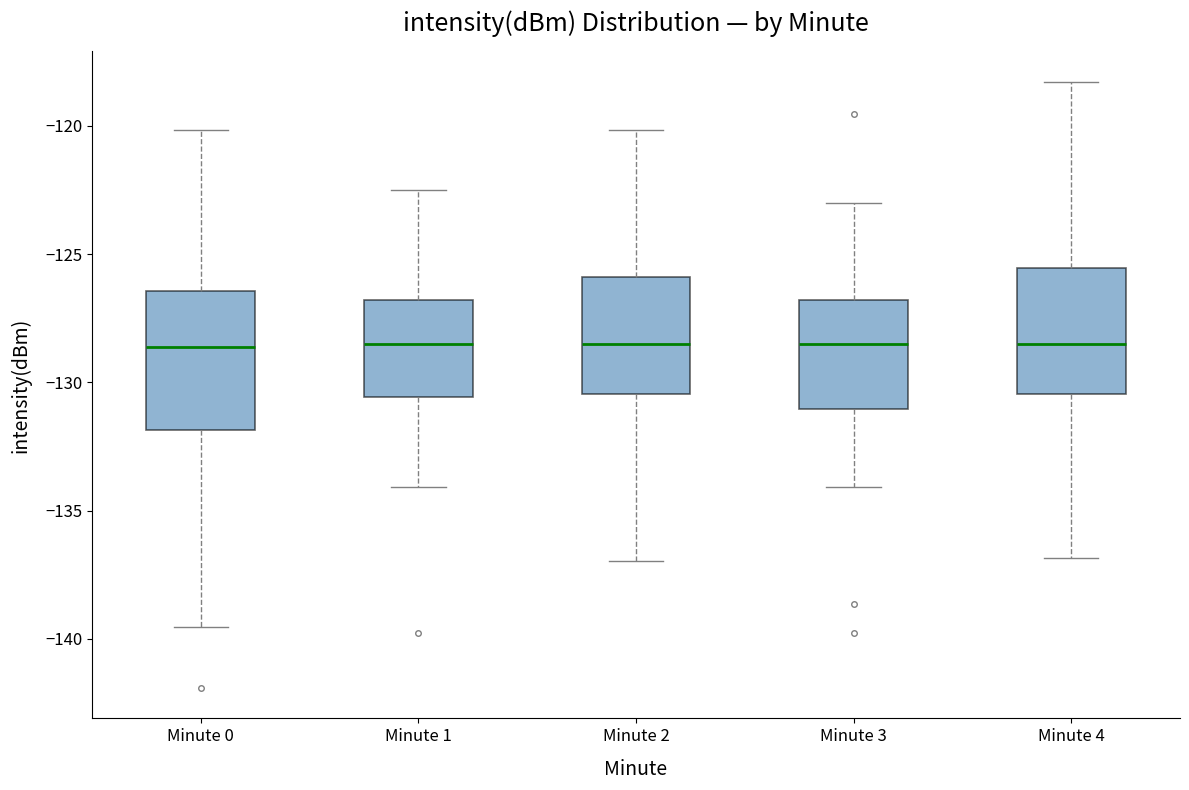

Where is the upper edge of the box for Minute 3 on the y-axis? The values are not printed on the chart, so give them approximately, as read against the axis.

-127.0